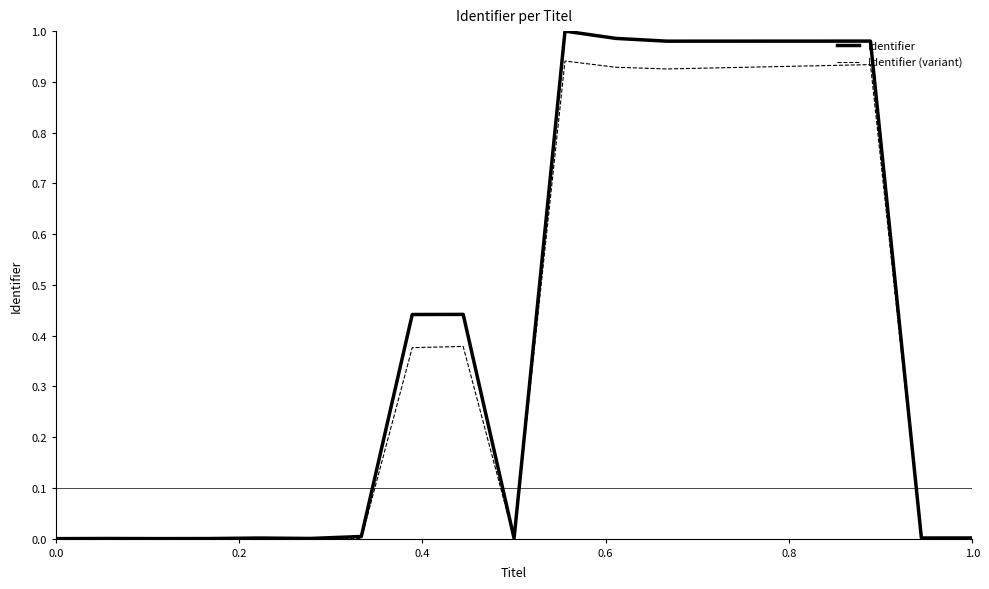

What are all the series names shown in the legend?

Identifier, Identifier (variant)